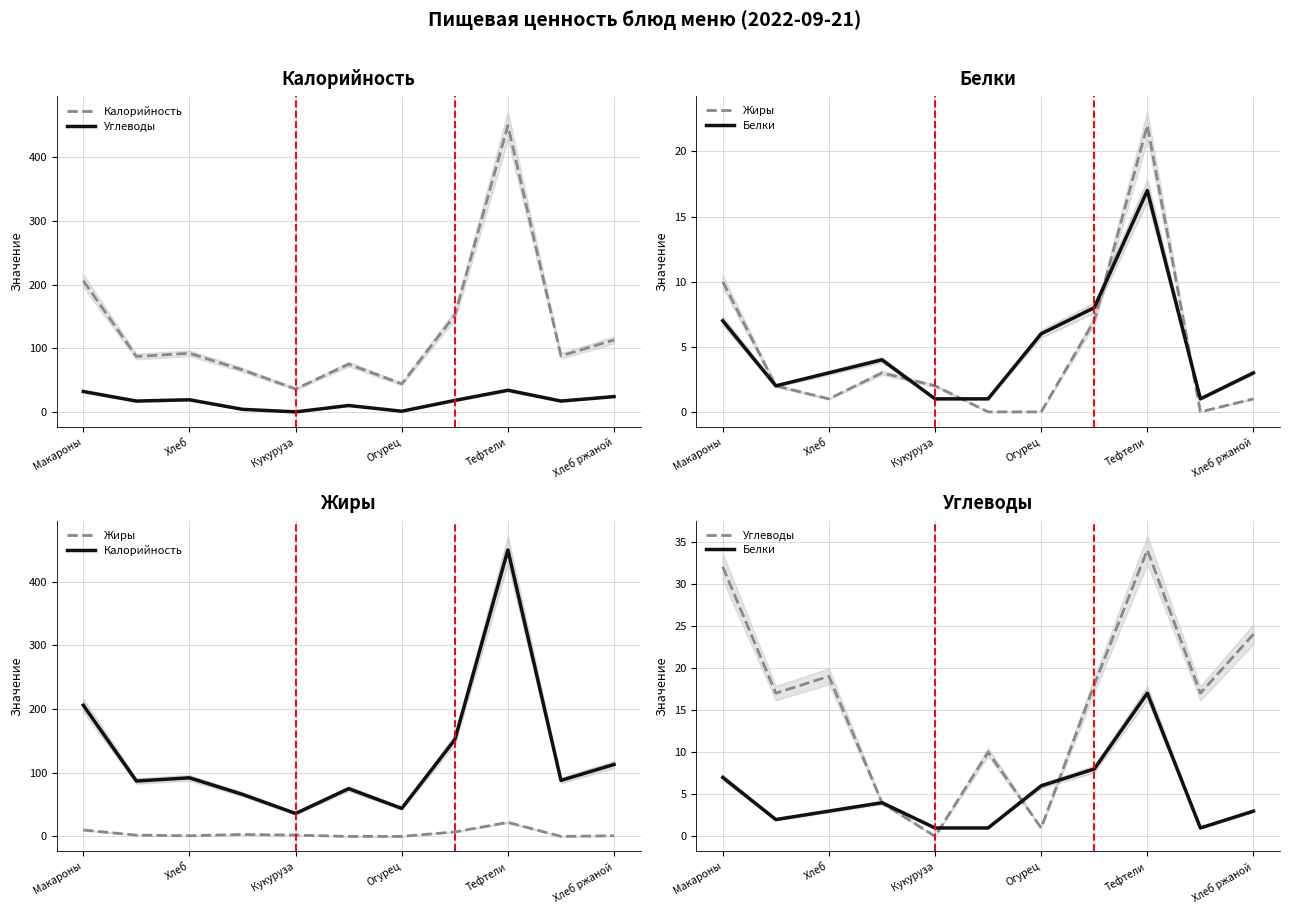

Is this an area chart (filled region under the line)?

No